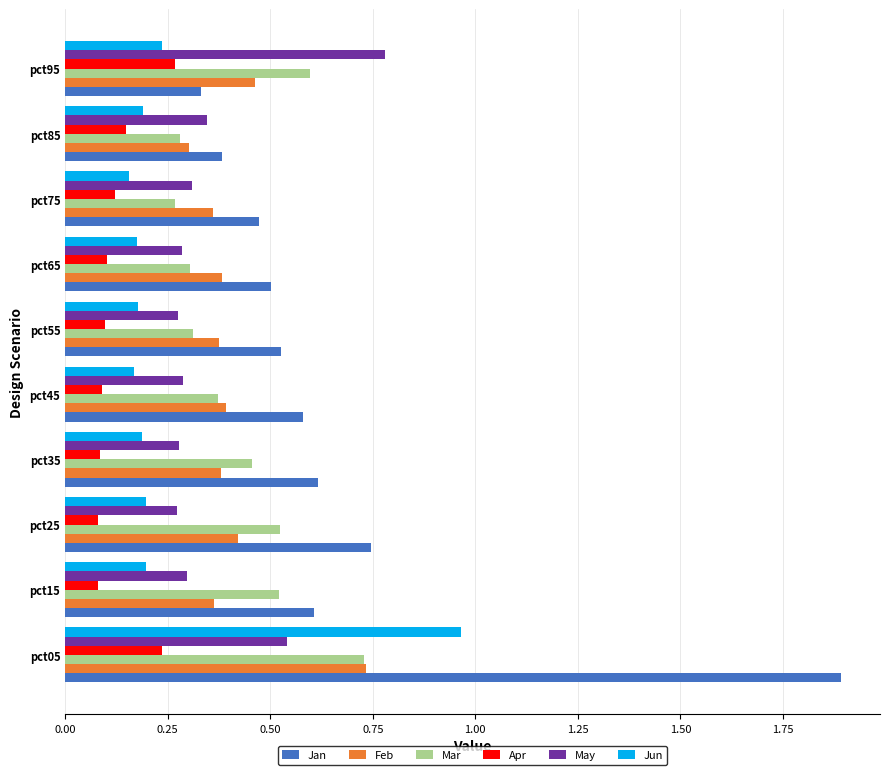

Which series changed the most between pct05 and pct35?

Jan